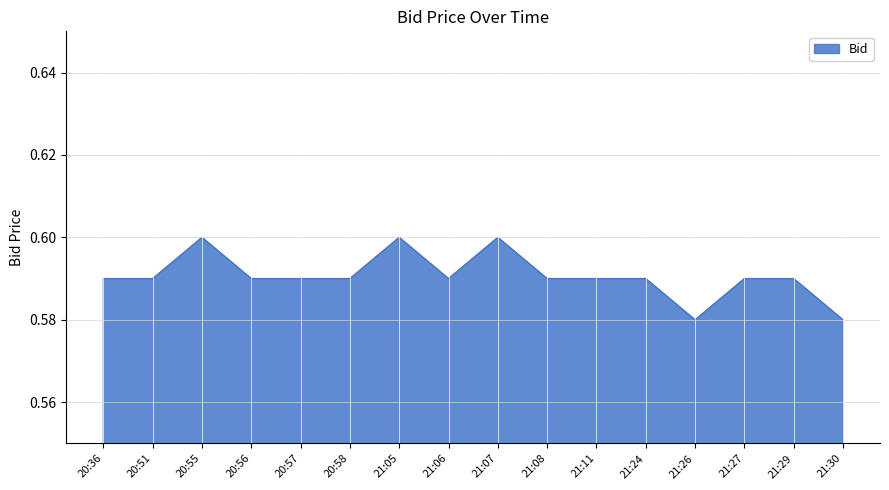

What is the sum of the values at 21:29 and 20:51?

1.2